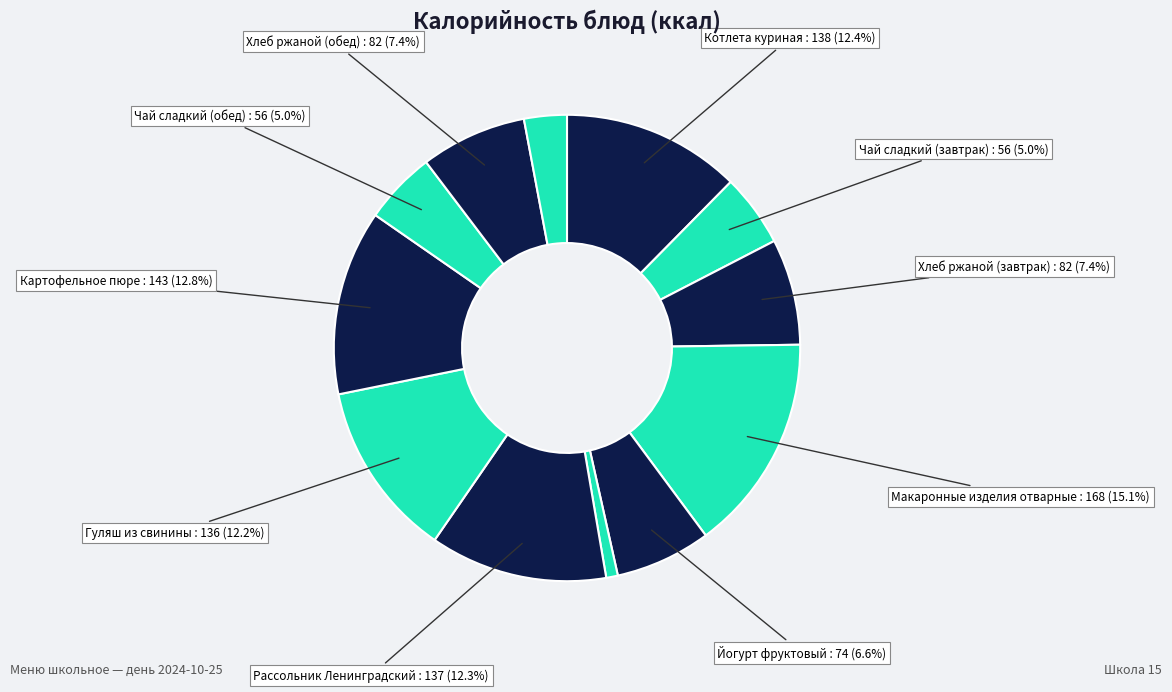

How many slices are in this pie chart?

12